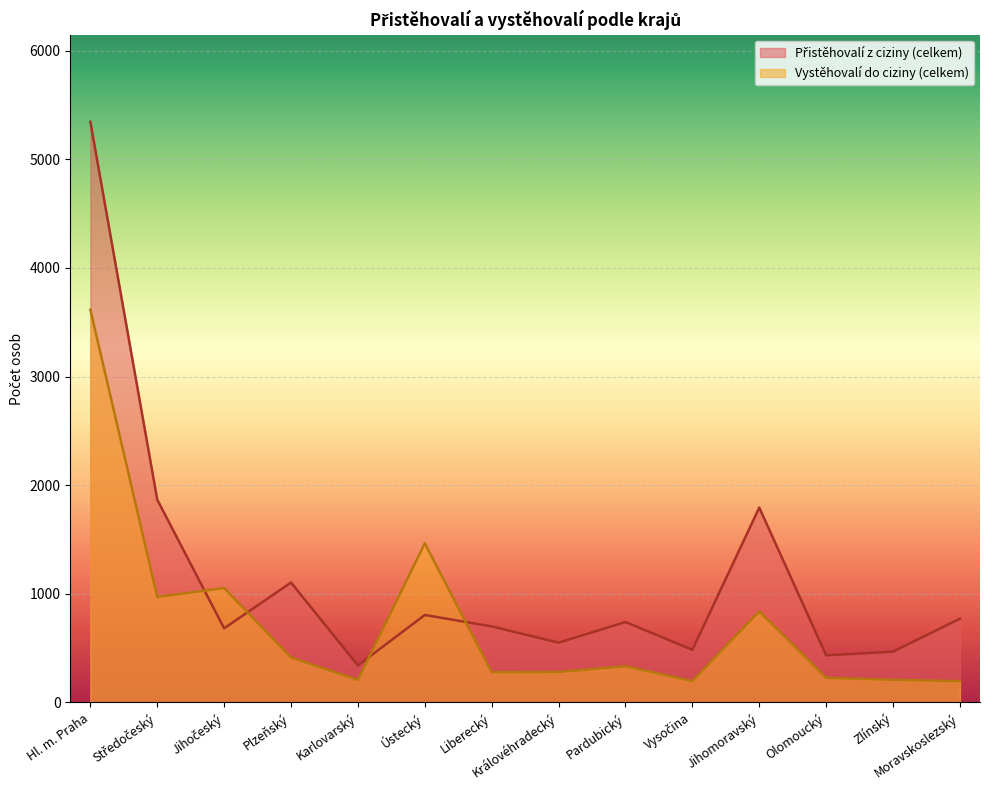

In Přistěhovalí z ciziny (celkem), how many points are lower than both neighbors (excluding endpoints)?

5